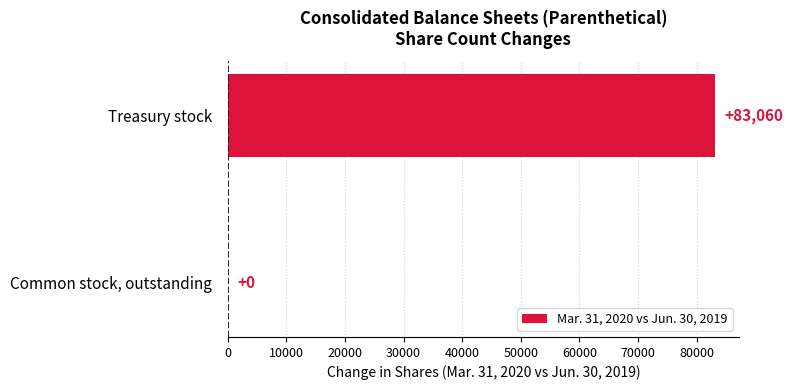

The value at Common stock, outstanding is -39751. True or false?

False